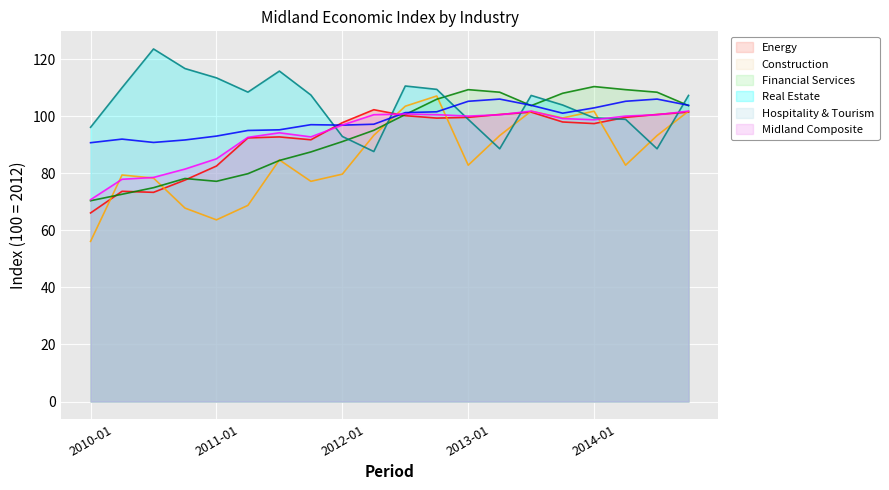

Where do Hospitality & Tourism and Real Estate first cross each other?

2011-10 and 2012-01